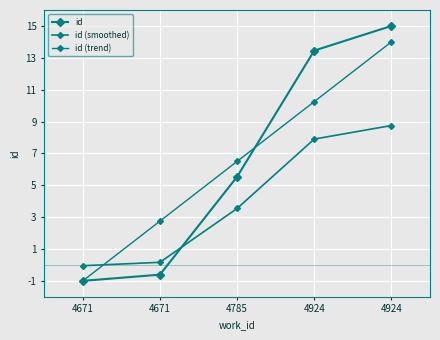

Count the number of data series in this chart.

3